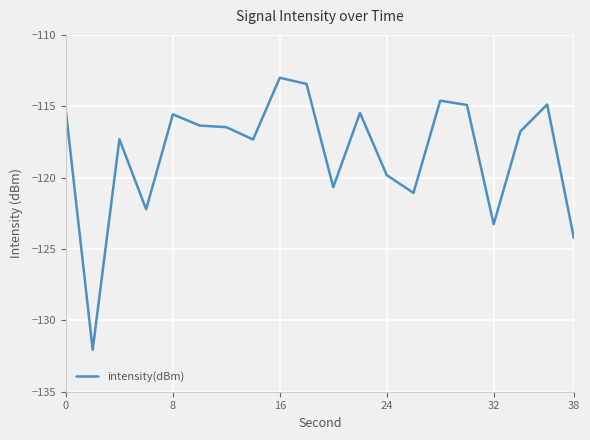

What is the difference between the maximum and minimum values?

19.1